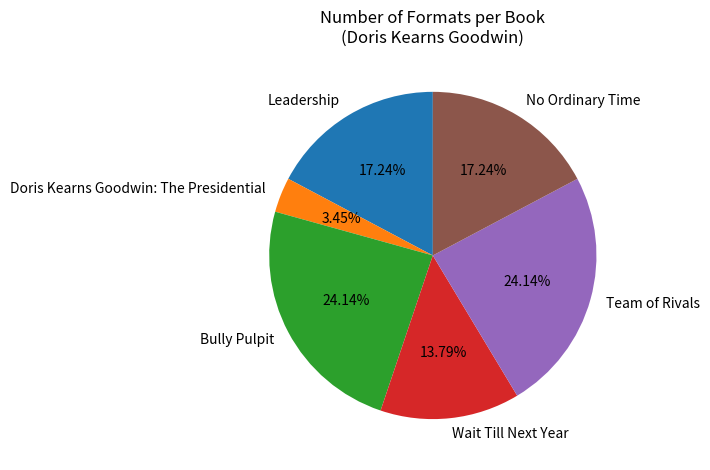

Count the number of slices in the pie.

6